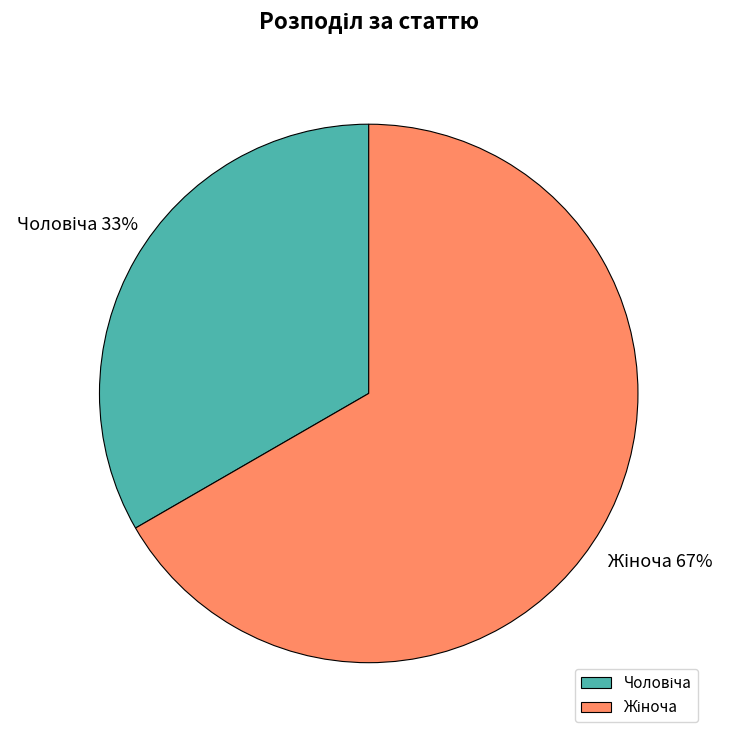

How many segments does this pie chart have?

2